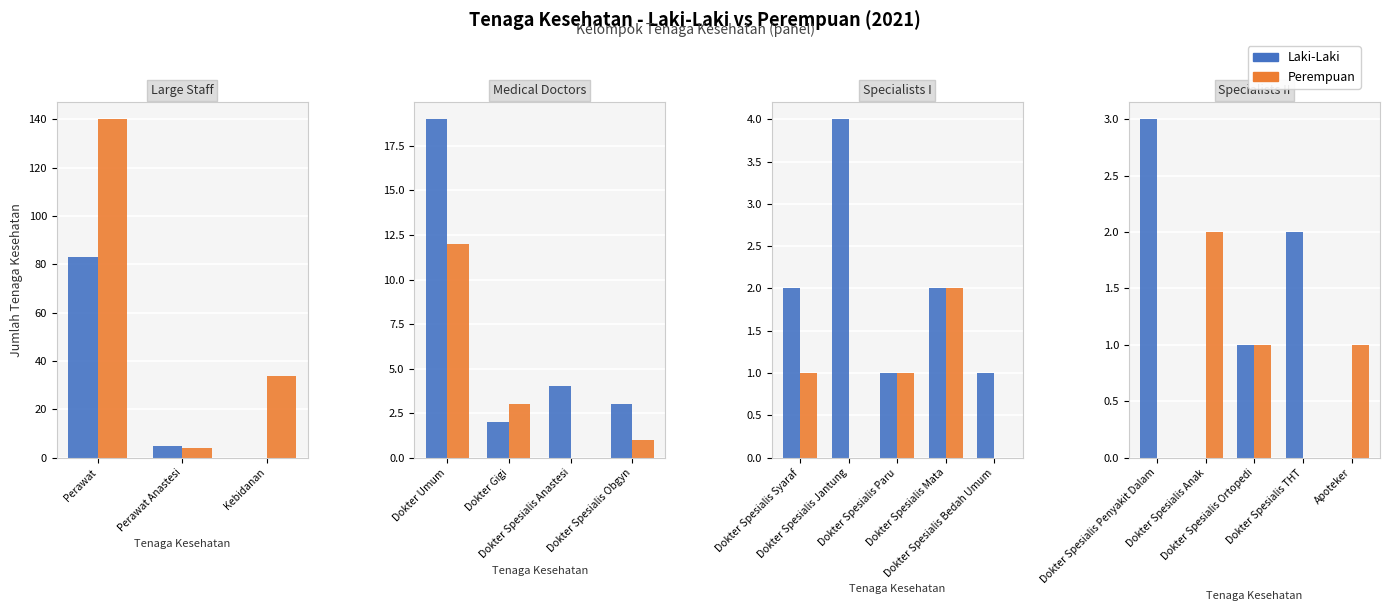

Which series changed the most between Dokter Spesialis THT and Apoteker?

Laki-Laki